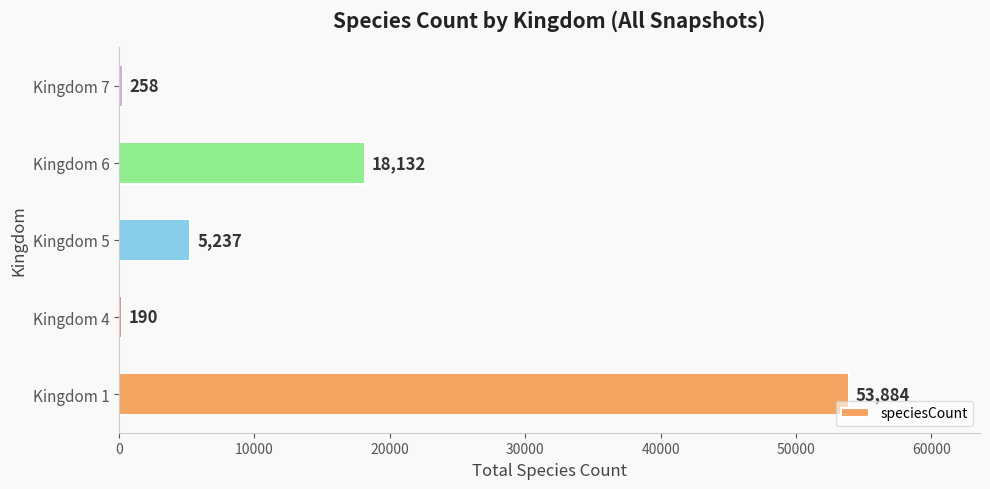

Are the bars grouped side by side (vs. stacked)?

No